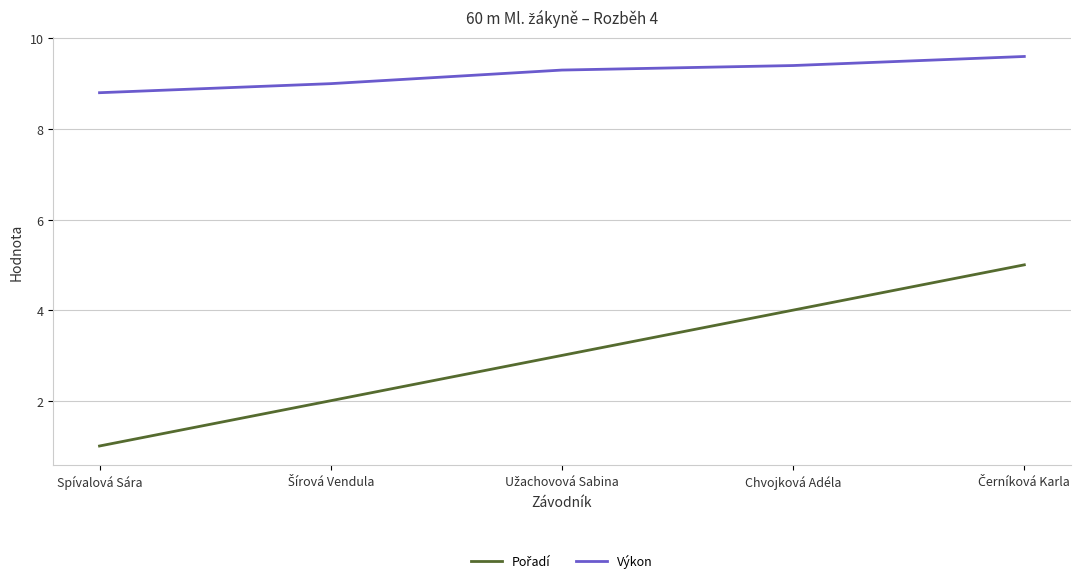

What is the difference between the highest and lowest values at Chvojková Adéla?

5.4